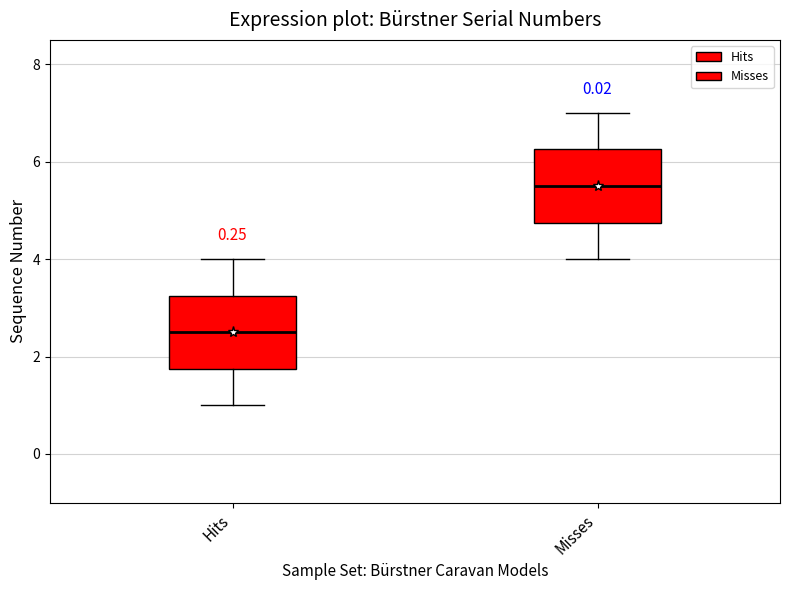

Where is the lower edge of the box for Misses on the y-axis? The values are not printed on the chart, so give them approximately, as read against the axis.

4.8